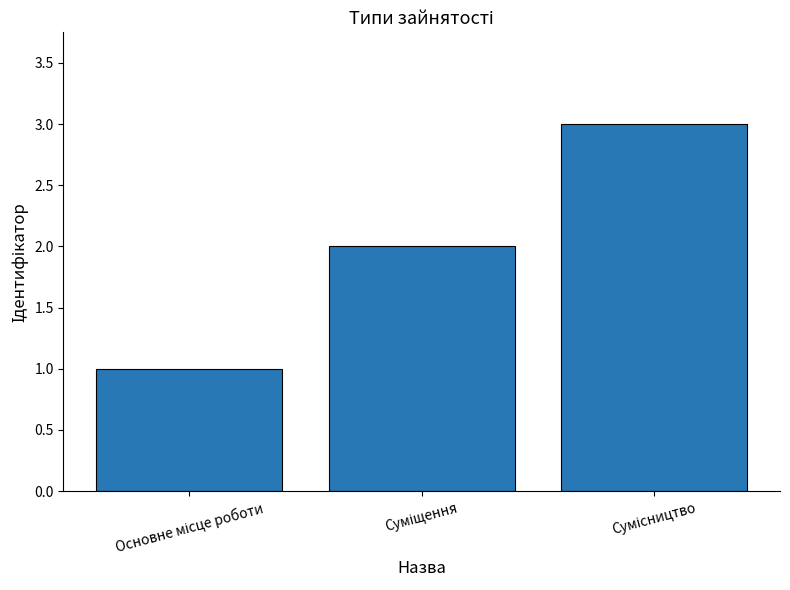

What is the sum of all values?

6